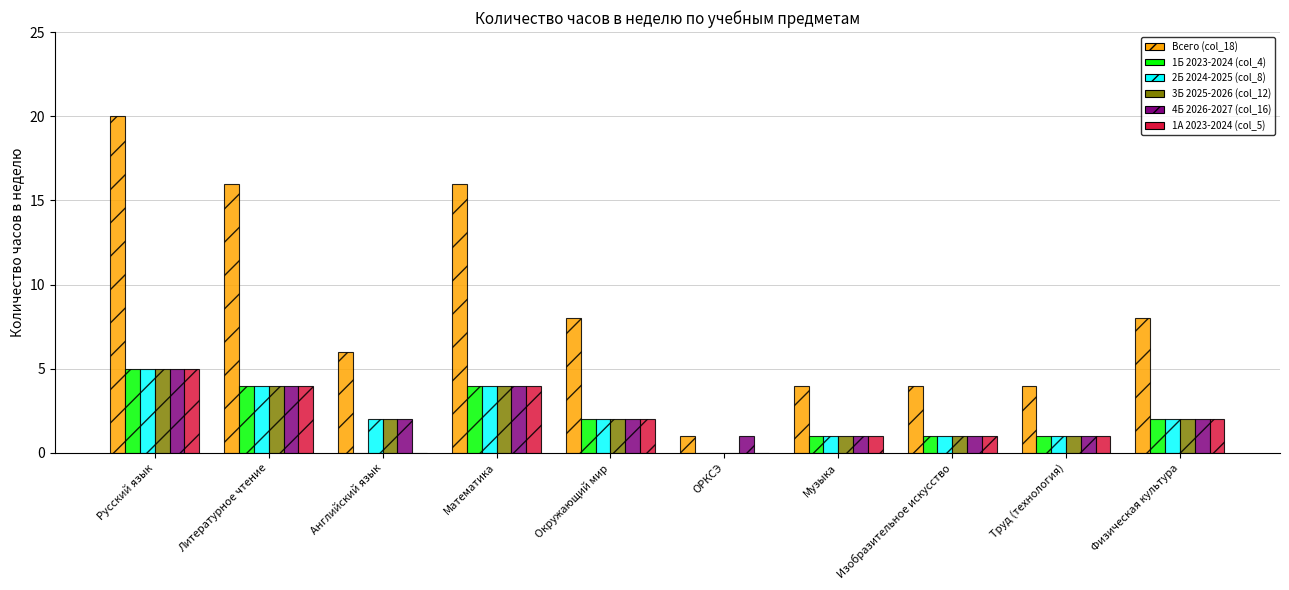

Which category has the highest value in the Всего (col_18) series?

Русский язык